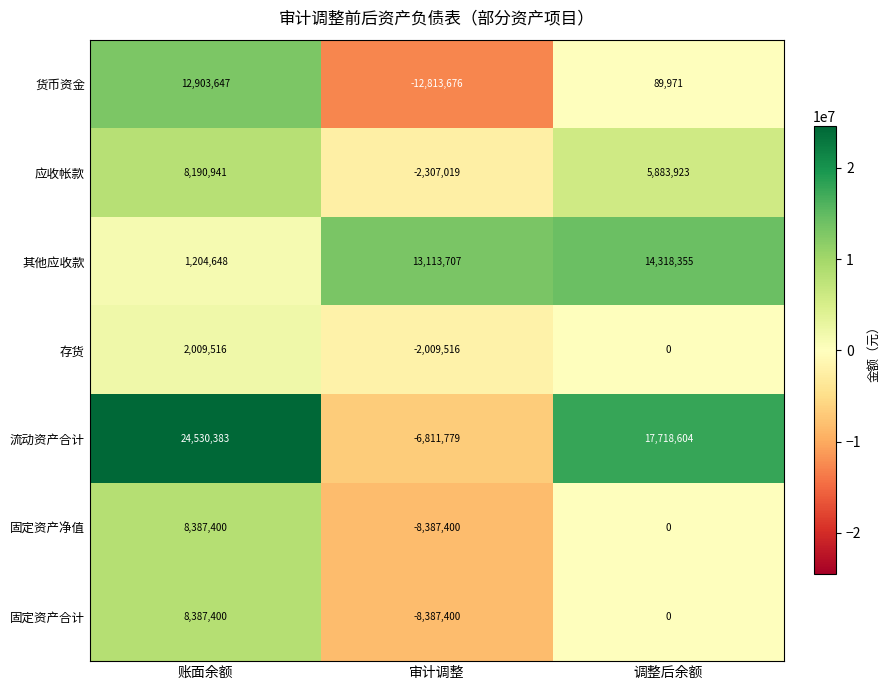

What is the spread (max minus min) of values at 调整后余额?

17718604